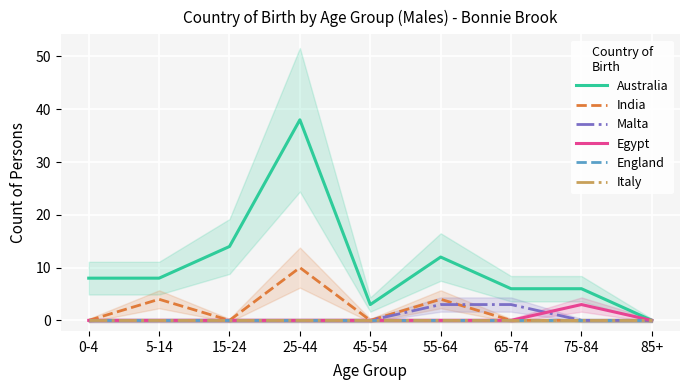

Which series has the largest range (max minus min)?

Australia